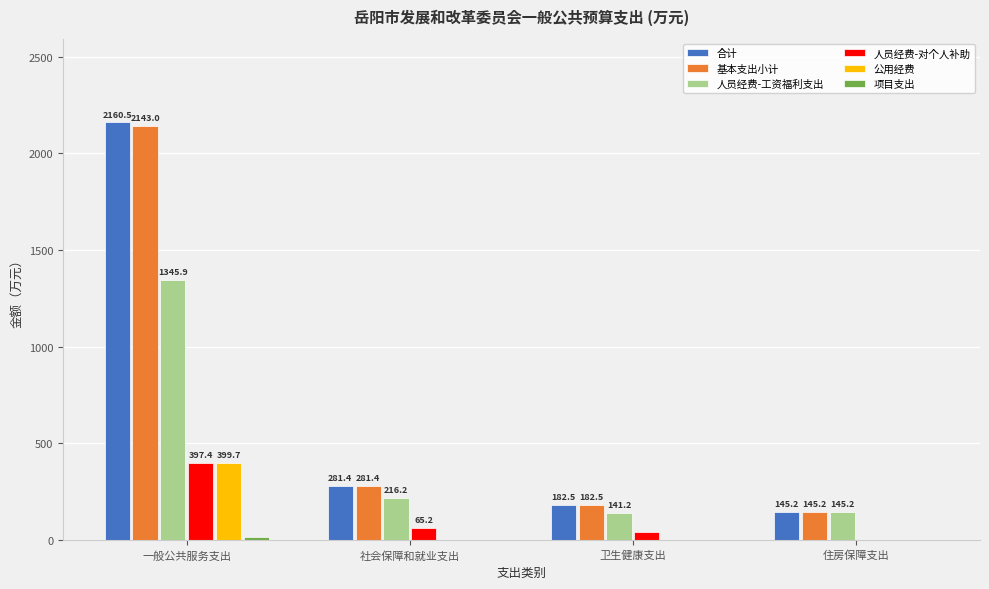

Which series has the widest spread of values?

合计